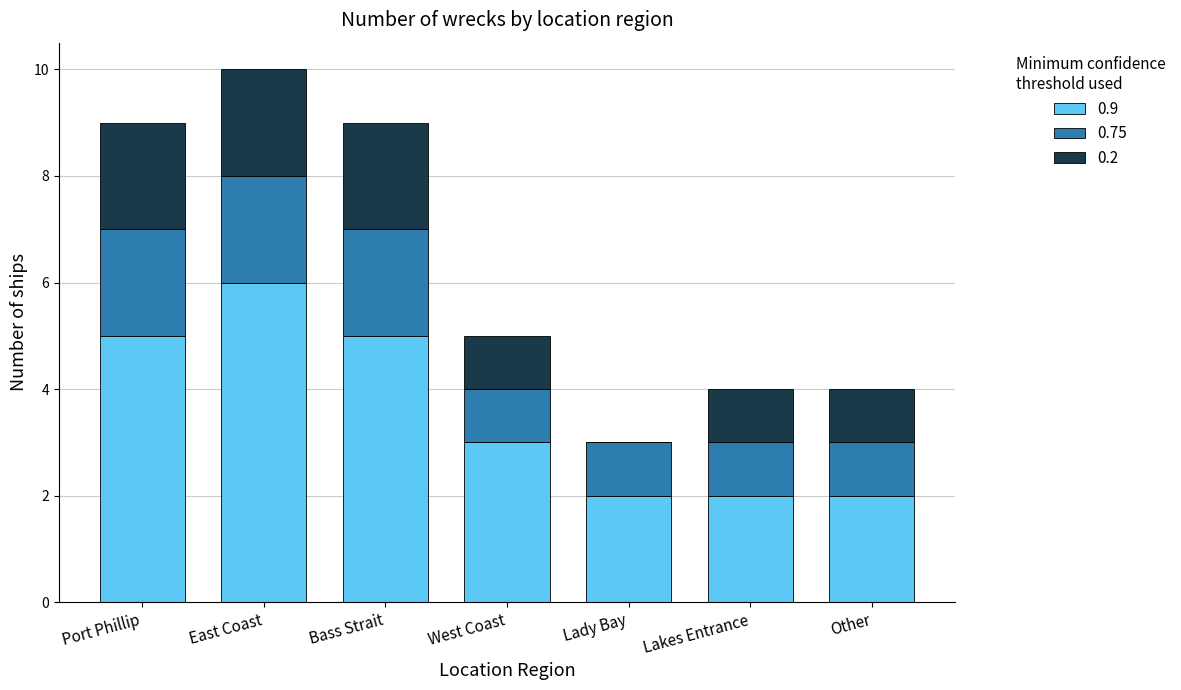

Are the bars horizontal?

No